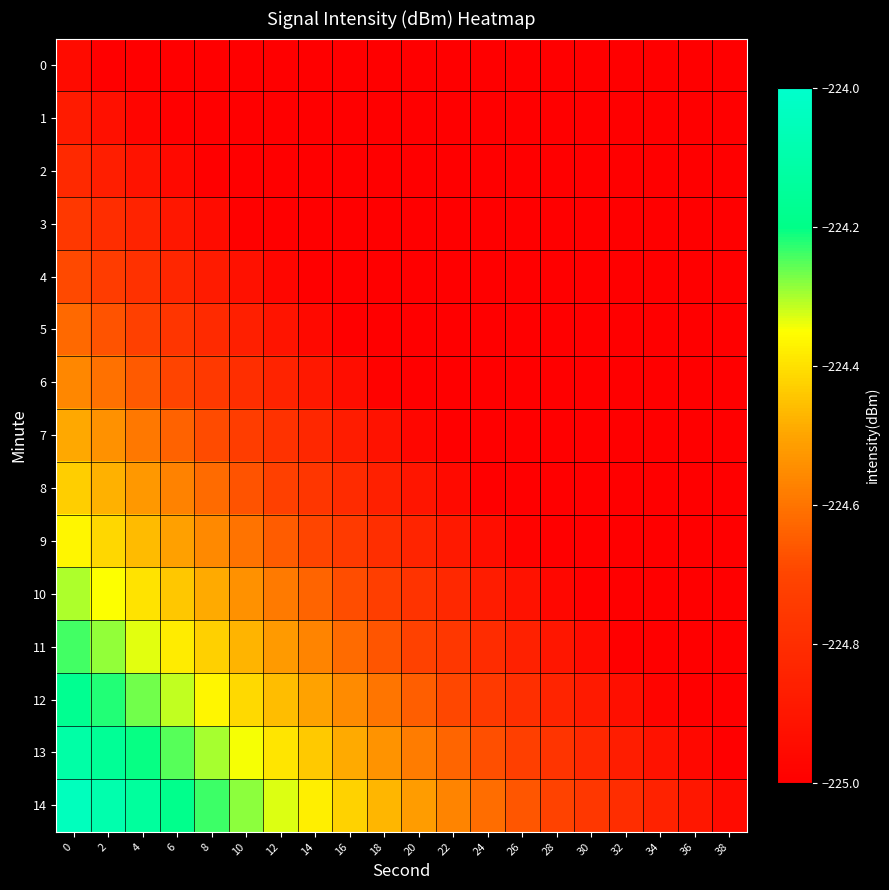

Which has a higher value, 28 or 4?

4